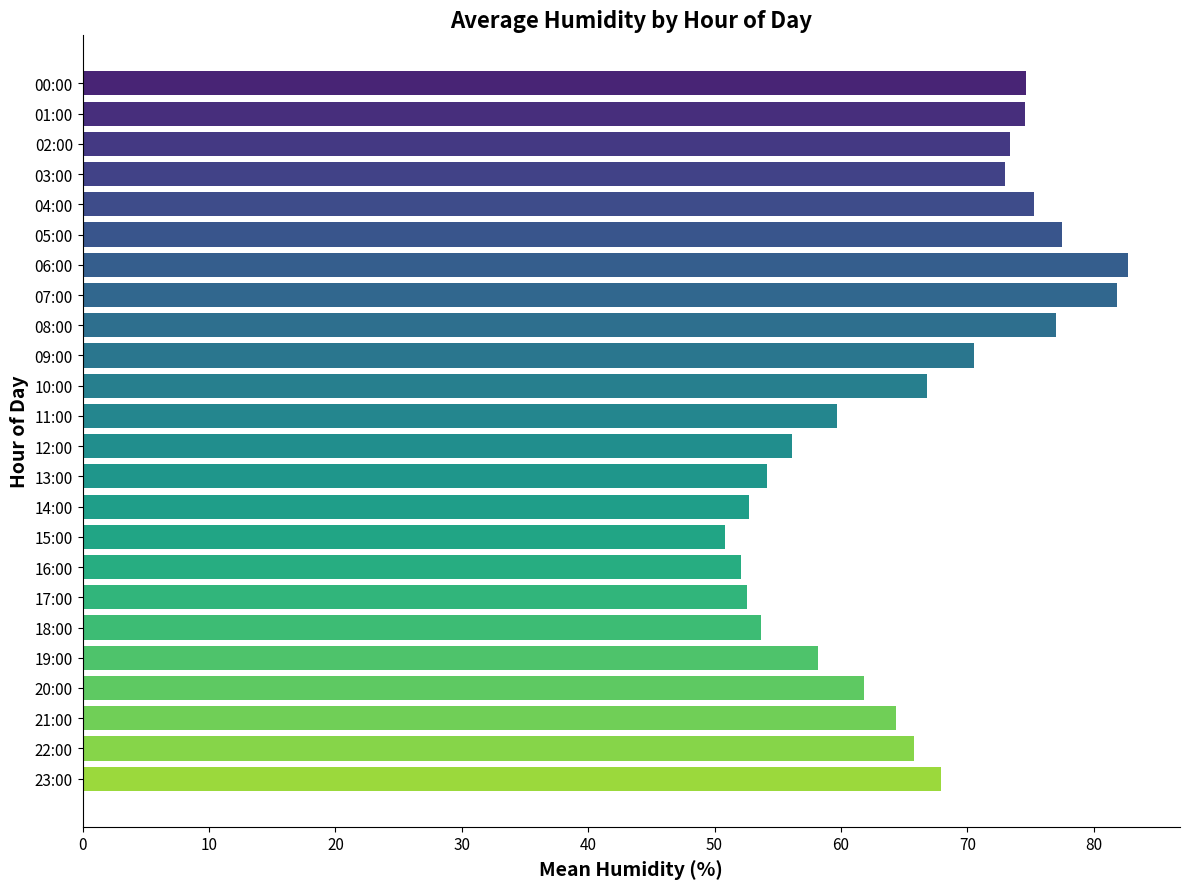

Approximately how many times larger is the value at 09:00 compared to 16:00?

1.4